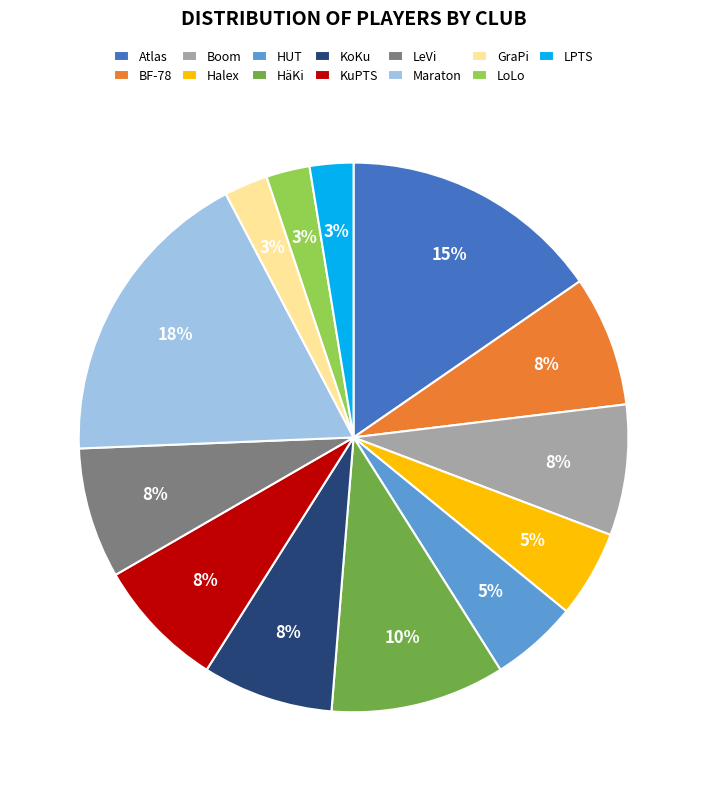

Between GraPi and HäKi, which is larger?

HäKi